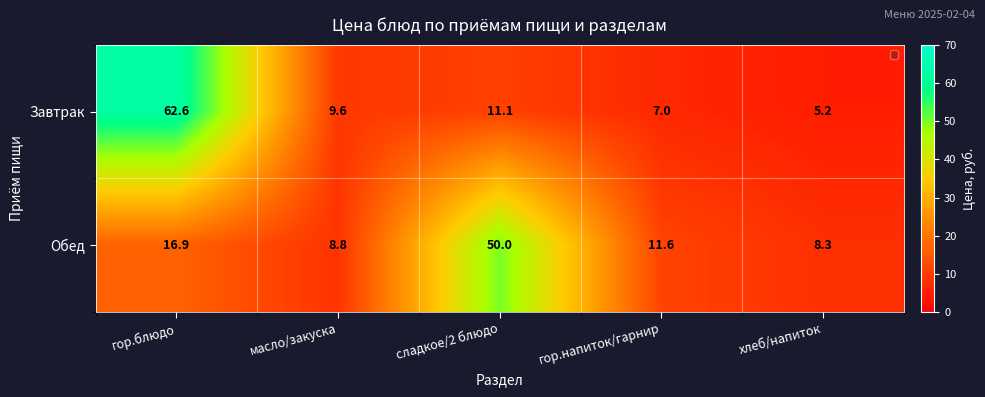

What is the difference between the second highest and minimum values in the Обед series?

8.6